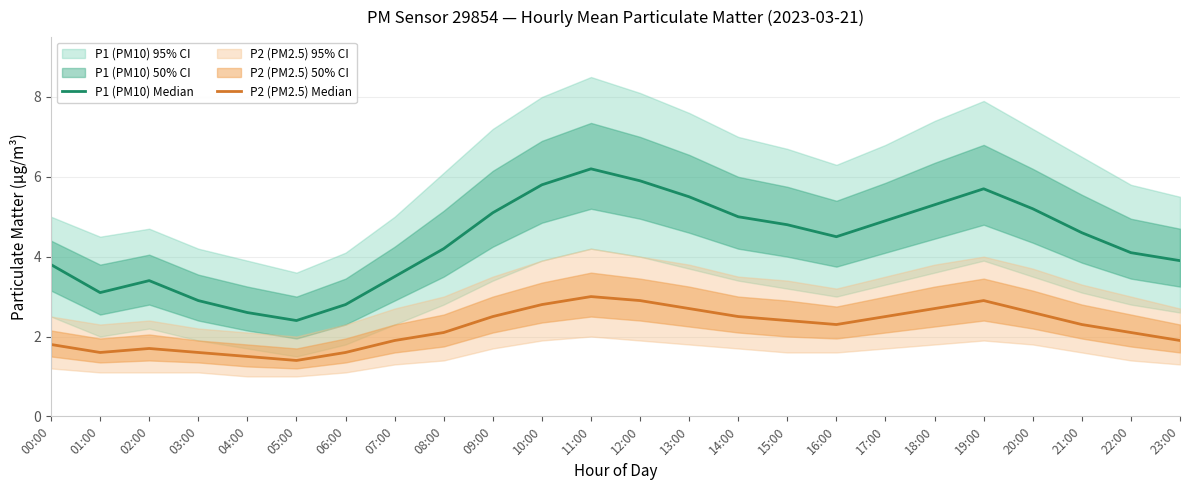

In P2 (PM2.5) Median, how many points are lower than both neighbors (excluding endpoints)?

3